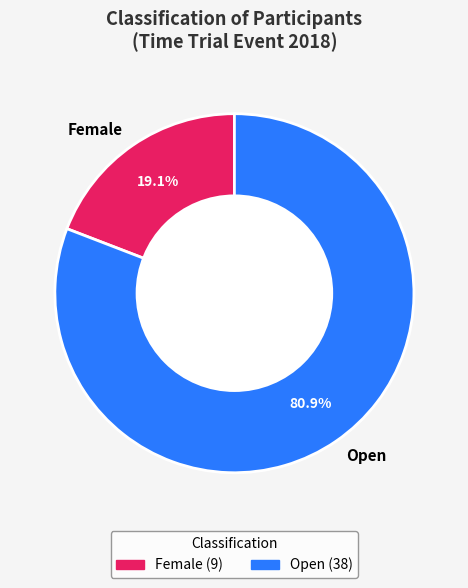

Rank the categories by value from lowest to highest.

Female, Open